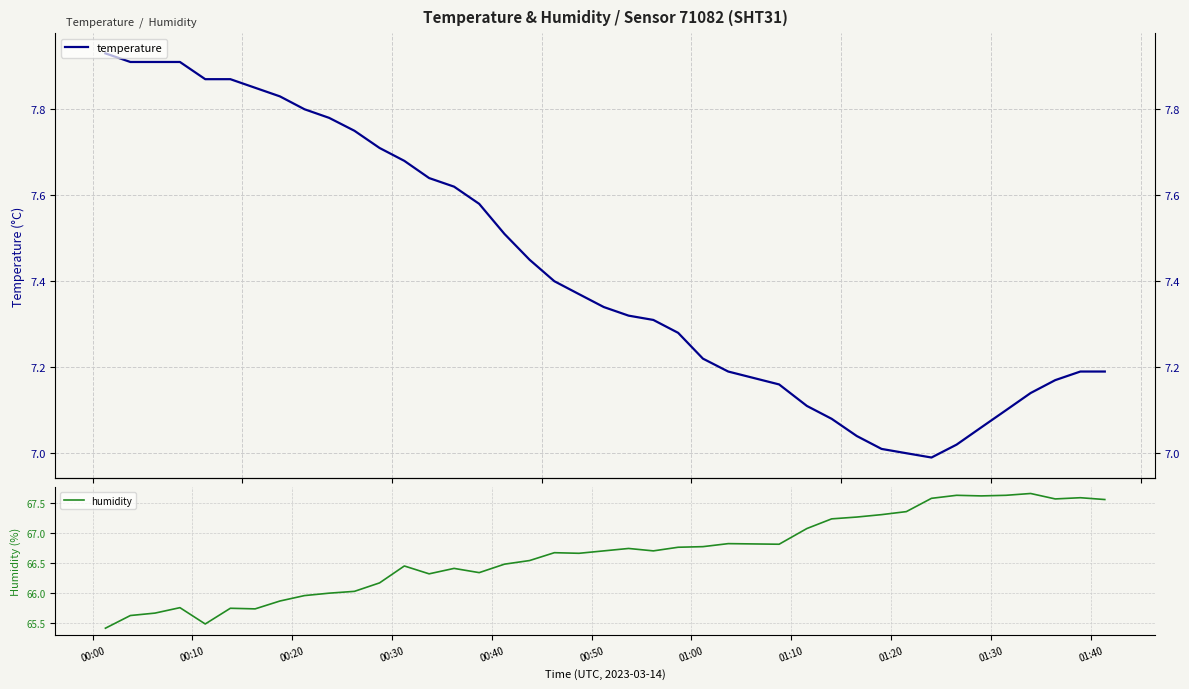

What are all the series names shown in the legend?

temperature, humidity